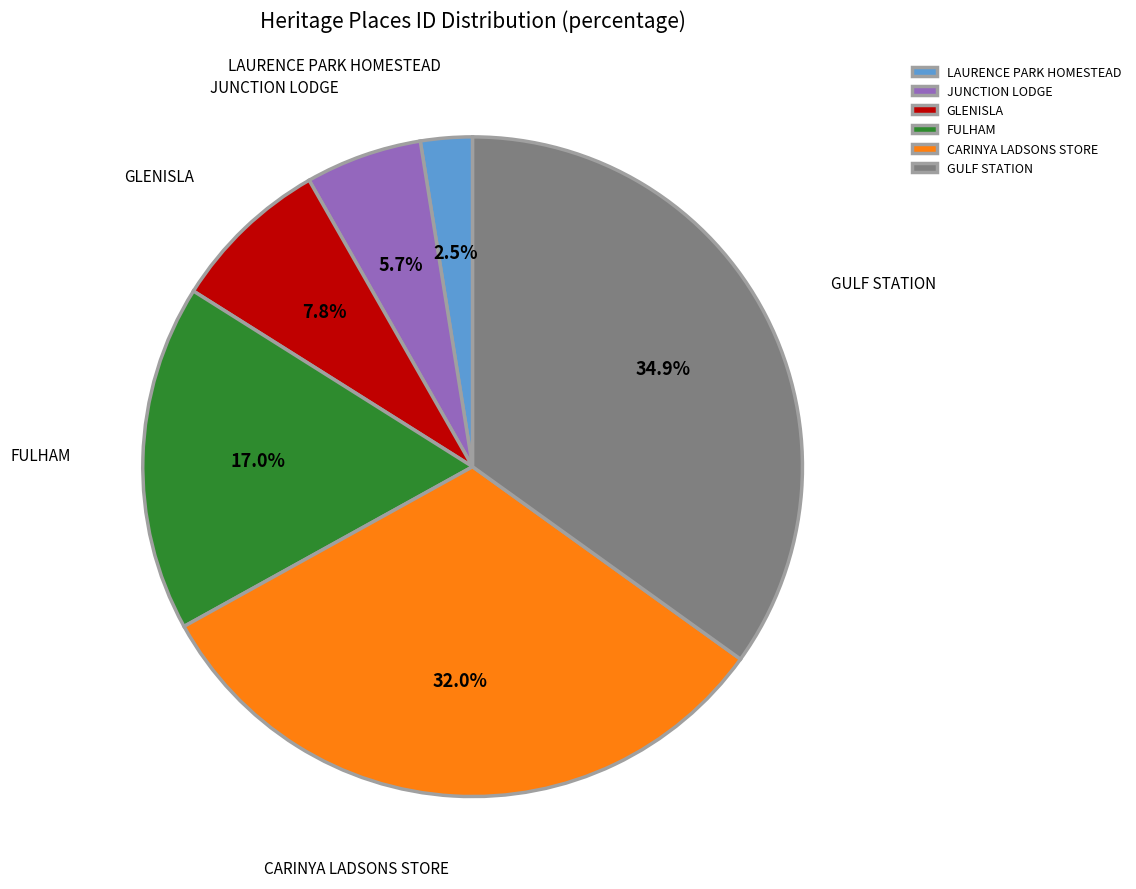

What is the largest slice in the pie chart?

GULF STATION